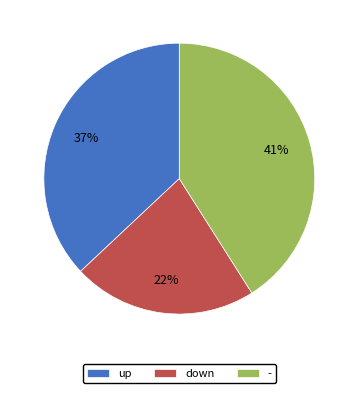

Rank the categories by value from highest to lowest.

-, up, down